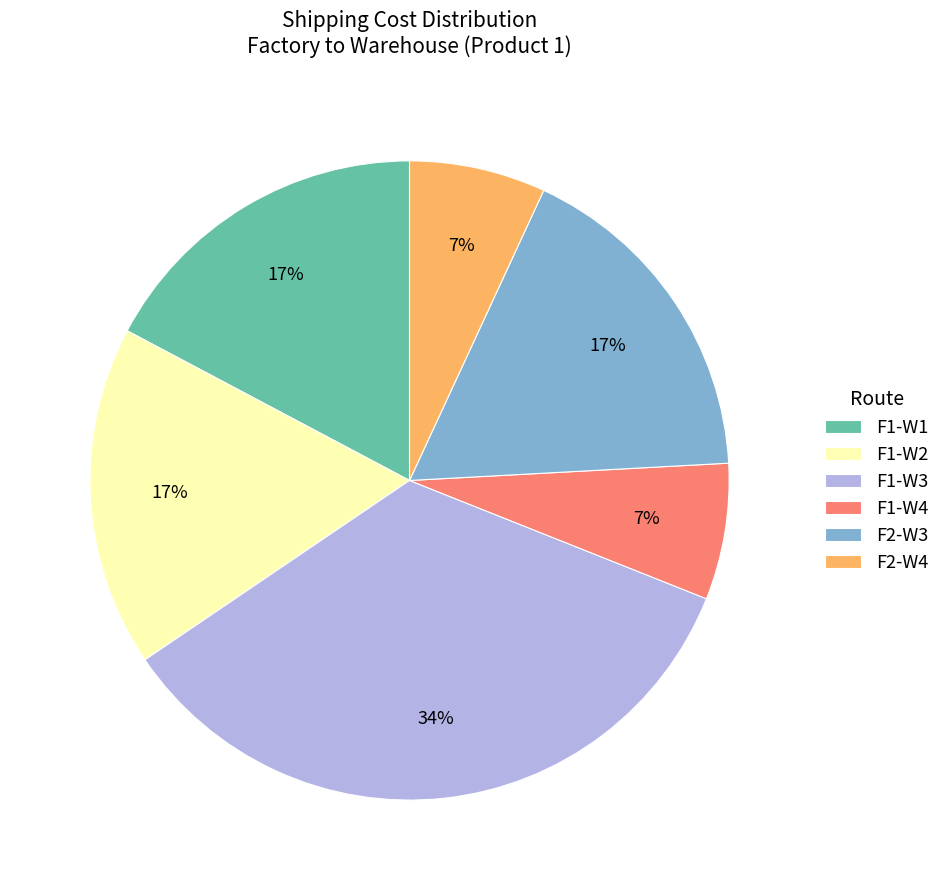

To the nearest percent, what percentage of the pie is F2-W4?

7%